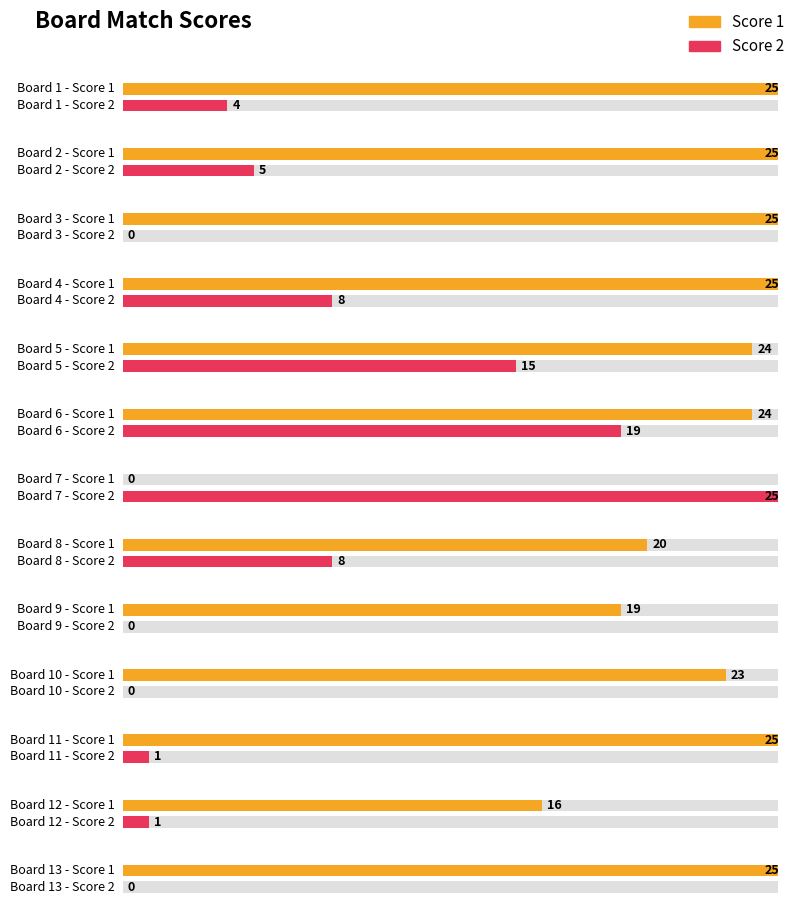

Is it true that Score 1 equals 25 at 2?

True